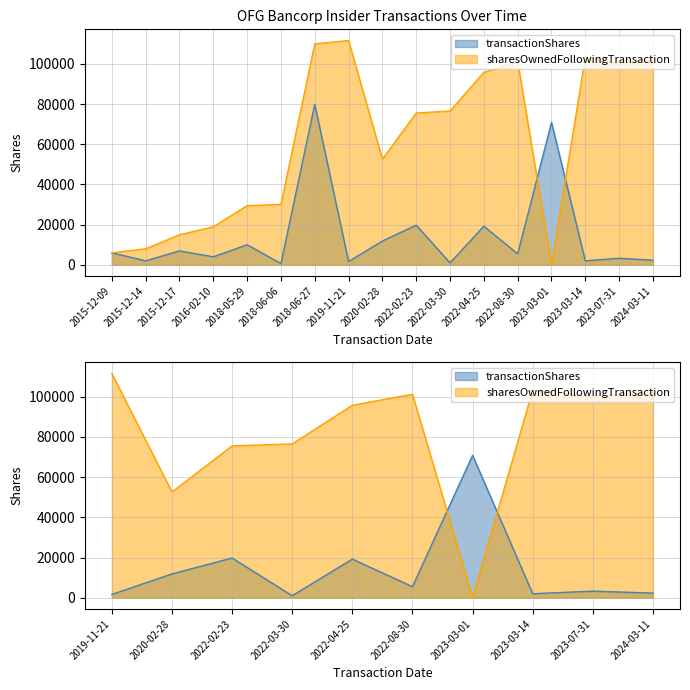

What is the difference between the highest and lowest values at 2018-06-06?

29450